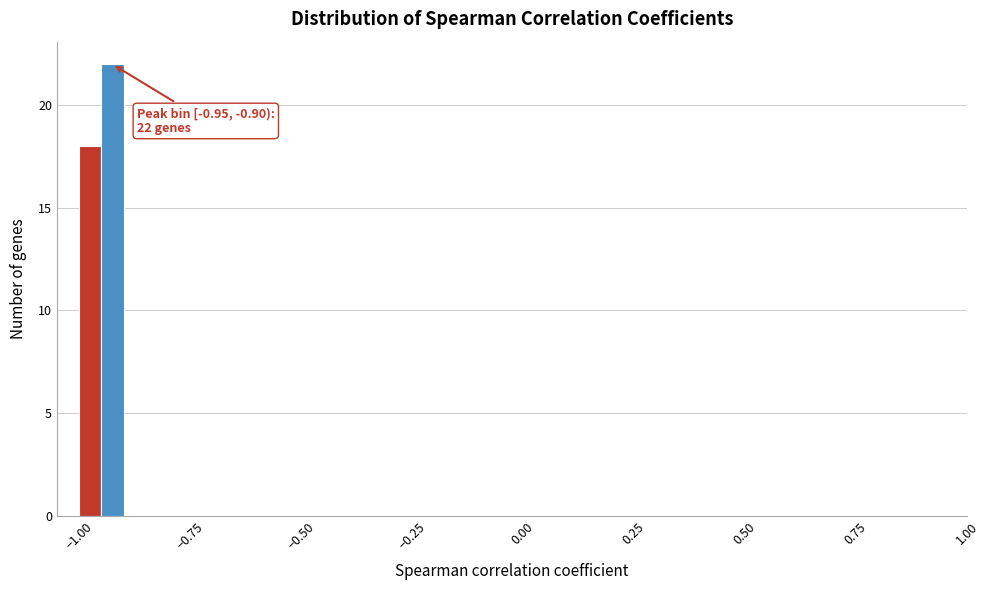

Around what value on the x-axis is the tallest bar? Give the approximate position of its centre, as read against the axis.

-0.90